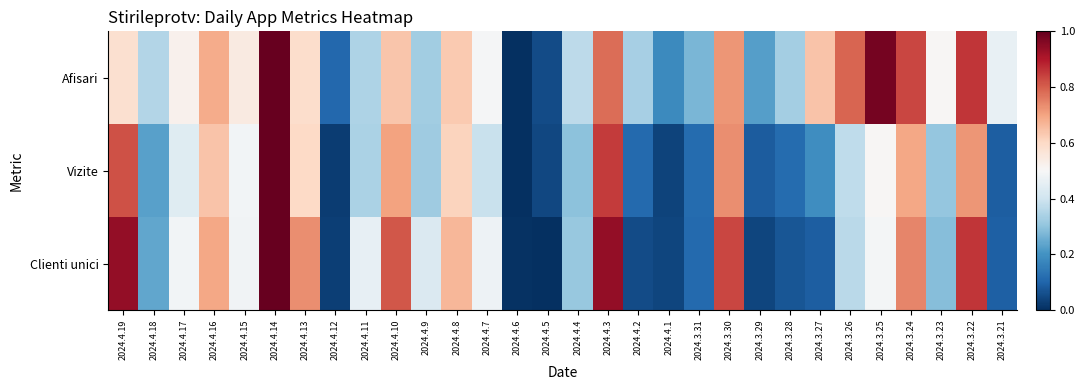

At which category is the sum across all series the highest?

2024.4.14